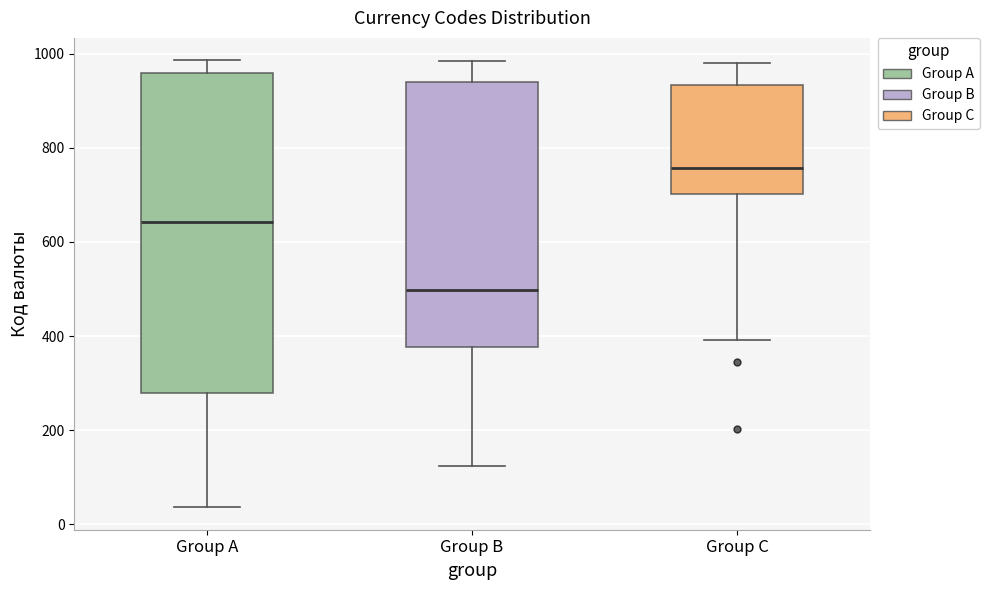

Which box's median line is the lowest?

Group B